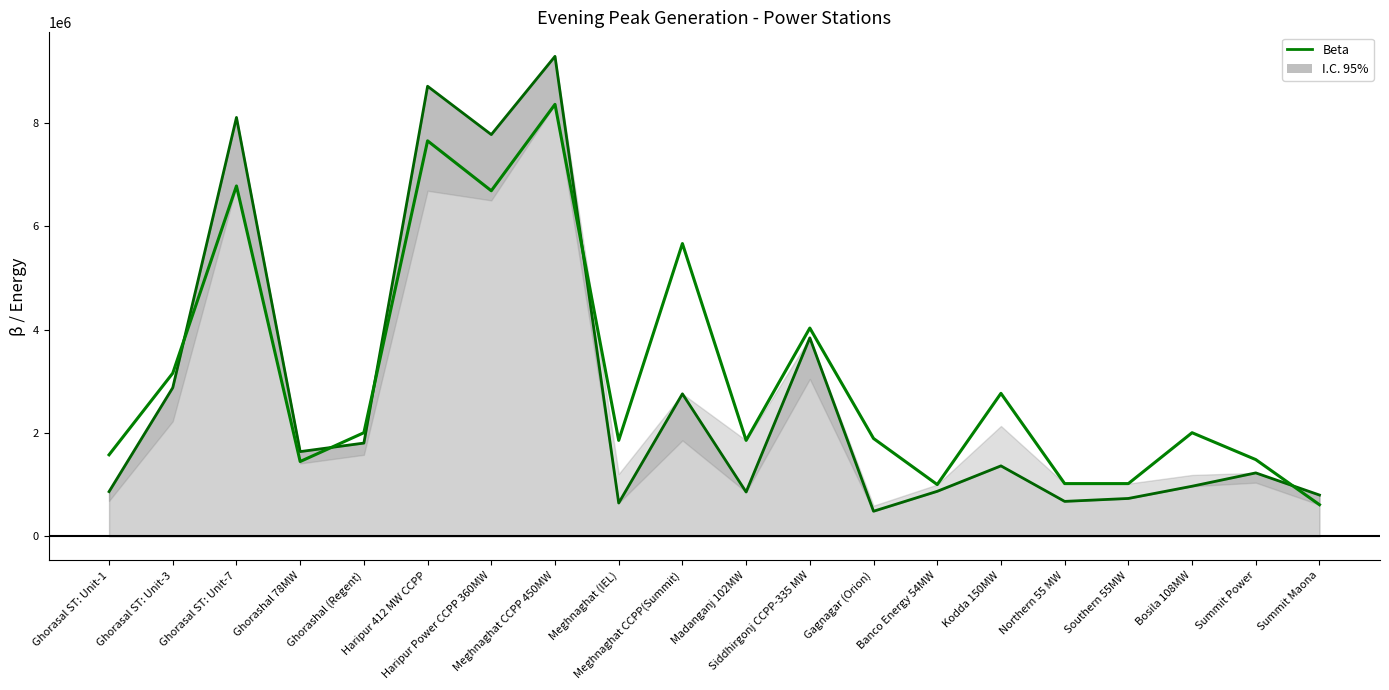

How many values in the Beta series are below 2005425?

10